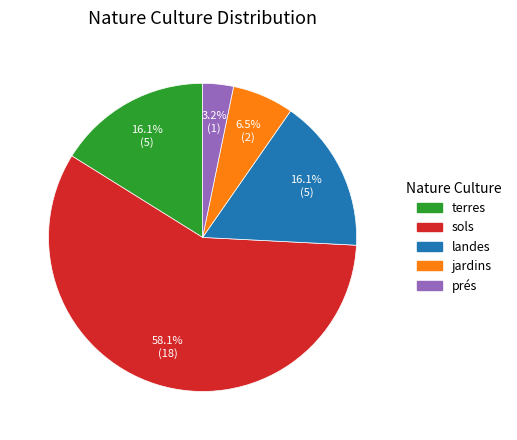

To the nearest percent, what is the average slice percentage?

20%